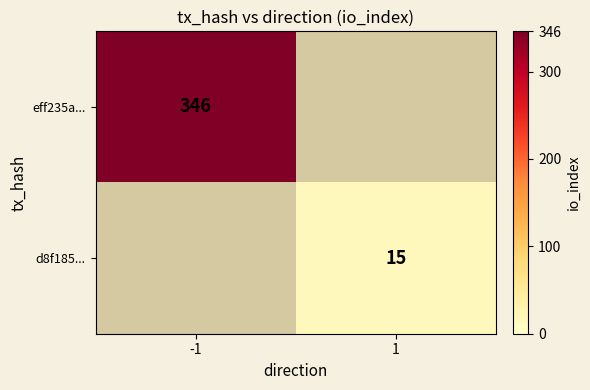

Which category has the lowest value across all series?

1